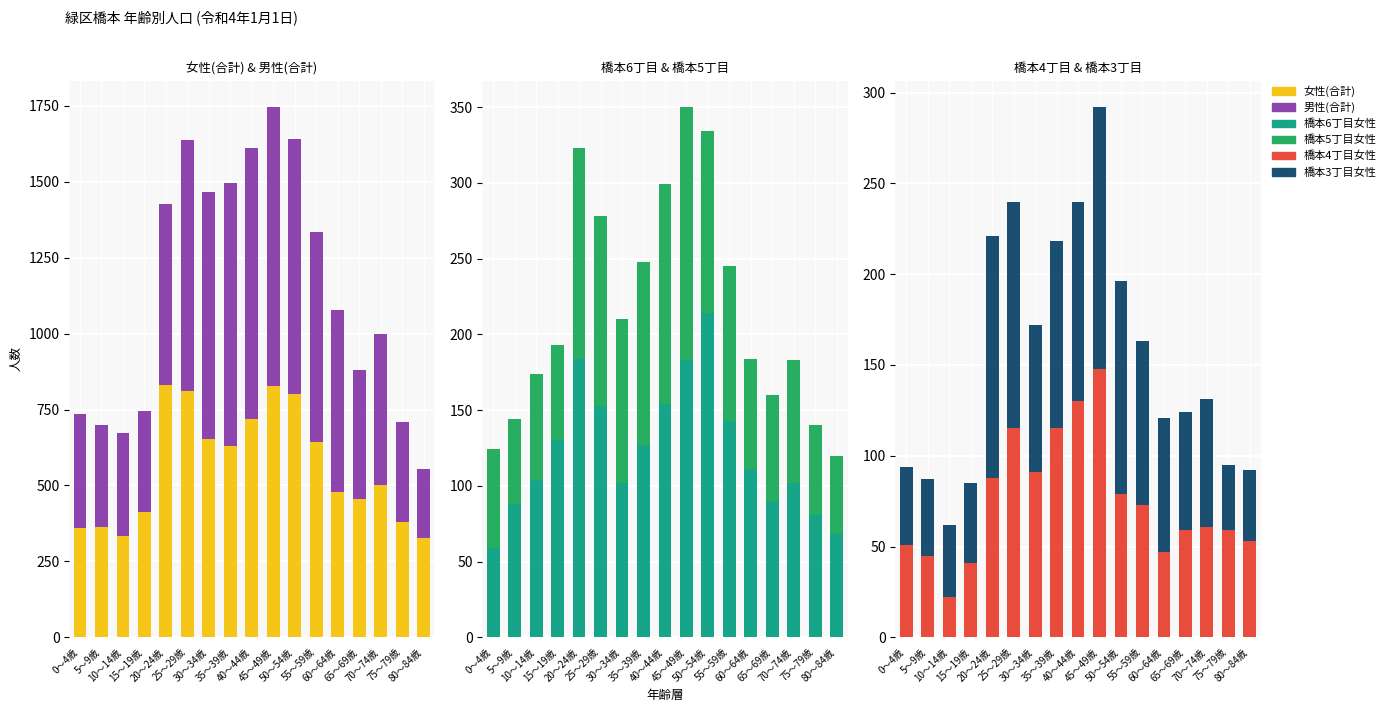

Between 80～84歳 and 45～49歳, which is larger?

45～49歳